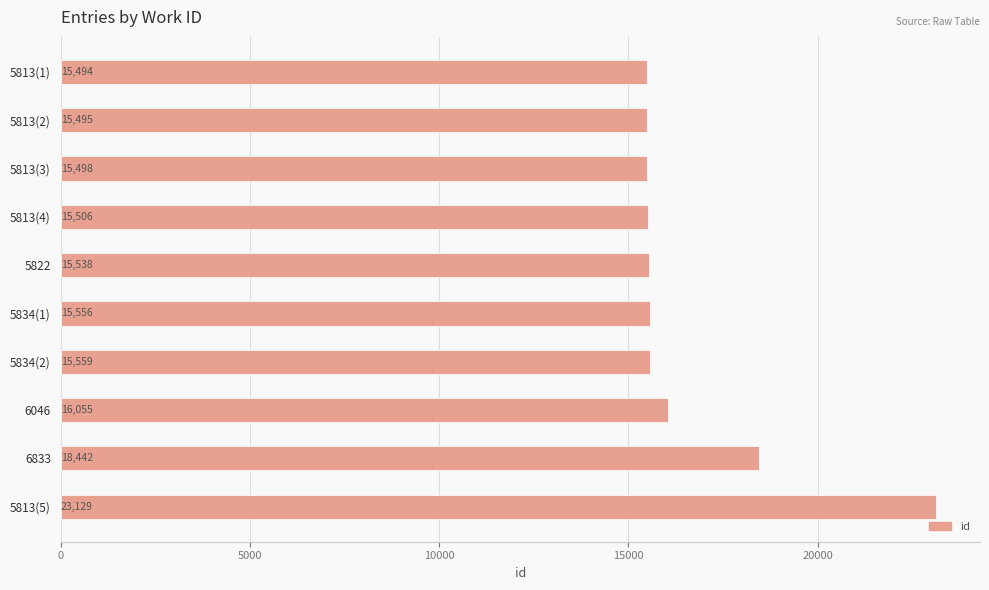

How many series are shown in this chart?

1